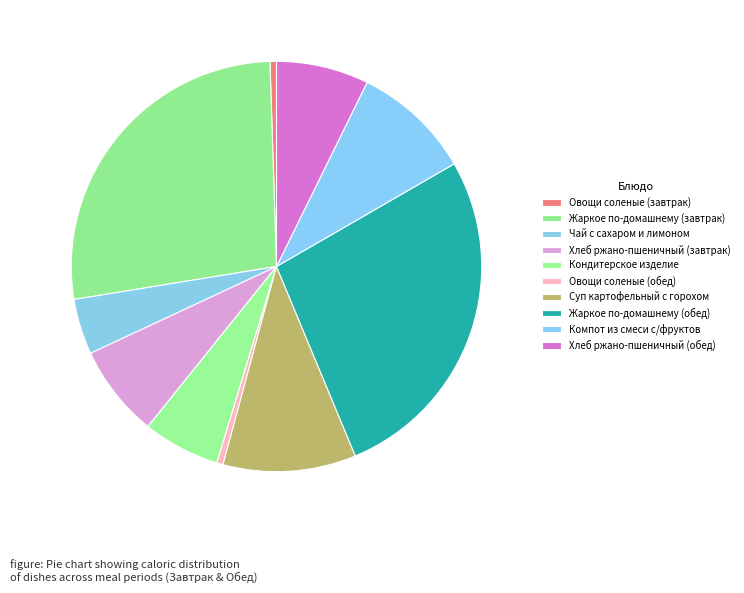

Is it true that Жаркое по-домашнему (обед) is 14% of the pie?

False